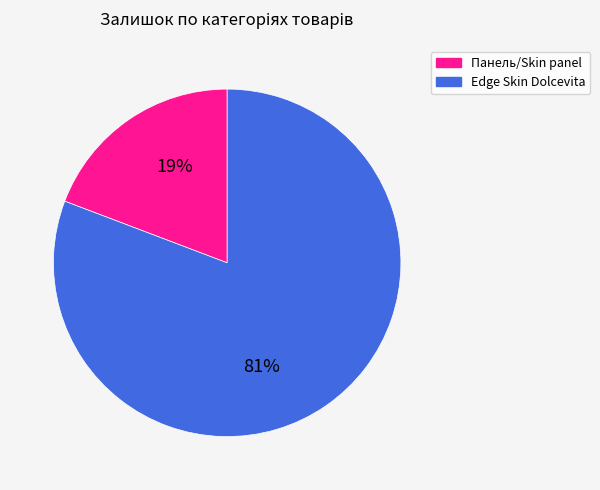

Does any single category account for the majority?

Yes